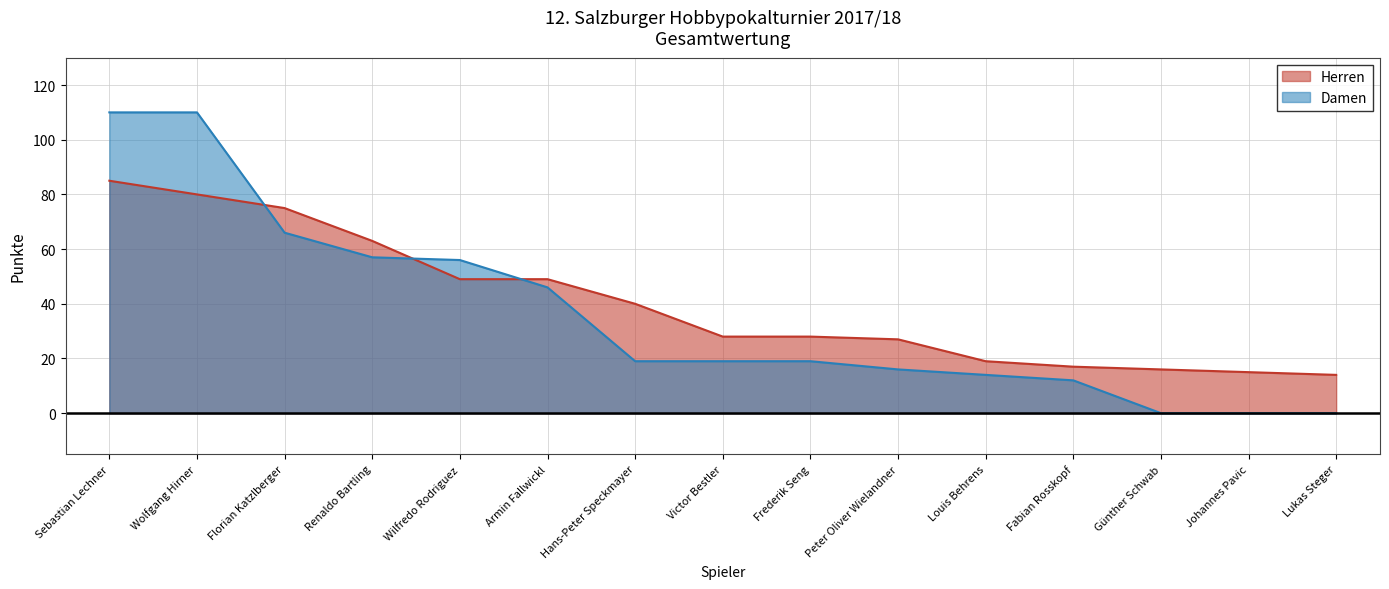

How many distinct data groups are displayed?

2